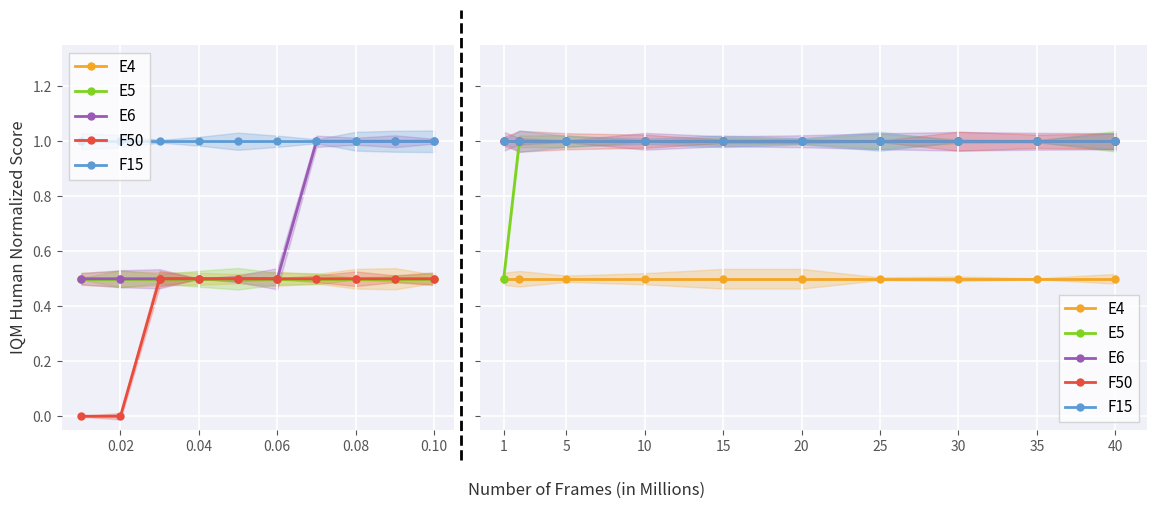

Reading left to right, extract all data points from this chart.

E4: 0.5	0.5	0.5	0.5	0.5	0.5	0.5	0.5	0.5	0.5
E5: 0.5	1.0	1.0	1.0	1.0	1.0	1.0	1.0	1.0	1.0
E6: 1.0	1.0	1.0	1.0	1.0	1.0	1.0	1.0	1.0	1.0
F50: 1.0	1.0	1.0	1.0	1.0	1.0	1.0	1.0	1.0	1.0
F15: 1.0	1.0	1.0	1.0	1.0	1.0	1.0	1.0	1.0	1.0